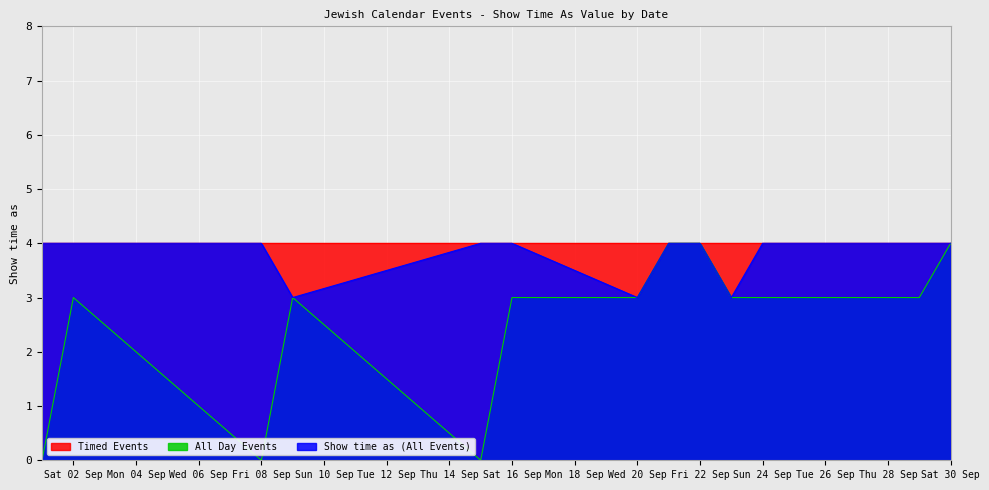

True or false: All Day Events has a value of 3 at Sat 30 Sep.

False